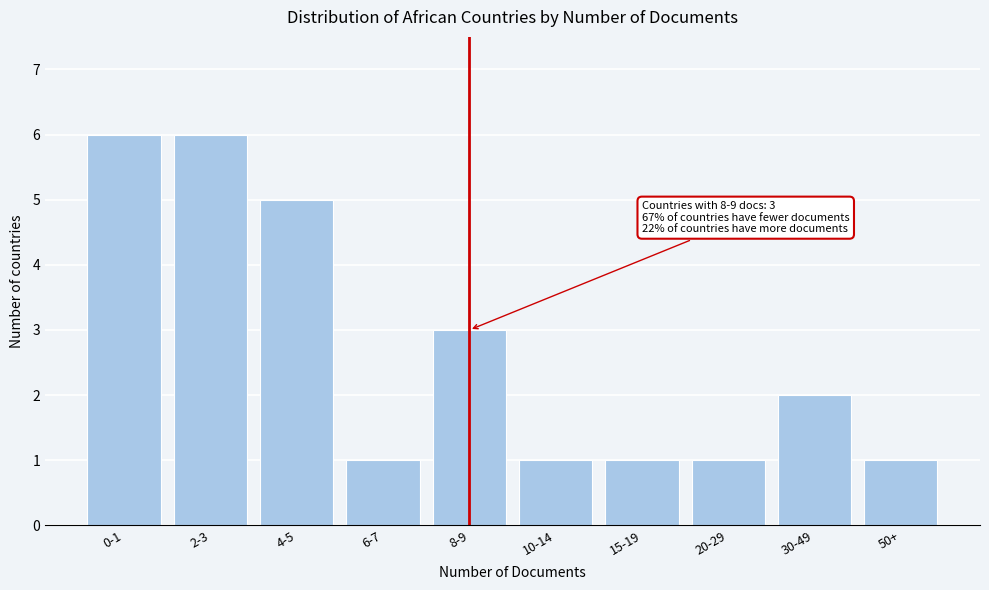

Reading right to left, transcribe all the data shown in this chart.

50+=1	30-49=2	20-29=1	15-19=1	10-14=1	8-9=3	6-7=1	4-5=5	2-3=6	0-1=6